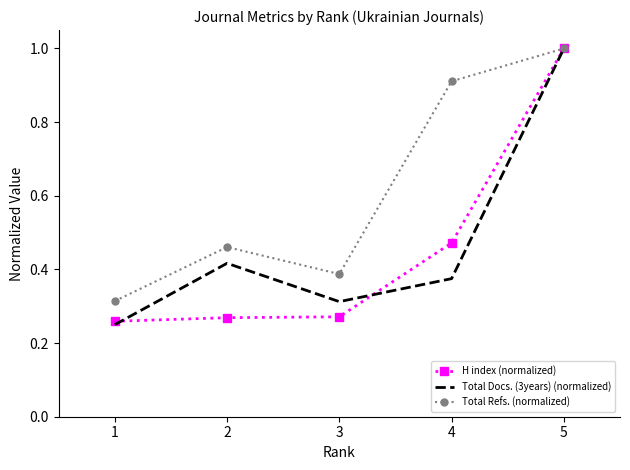

At which category does Total Refs. (normalized) reach its first local peak?

2